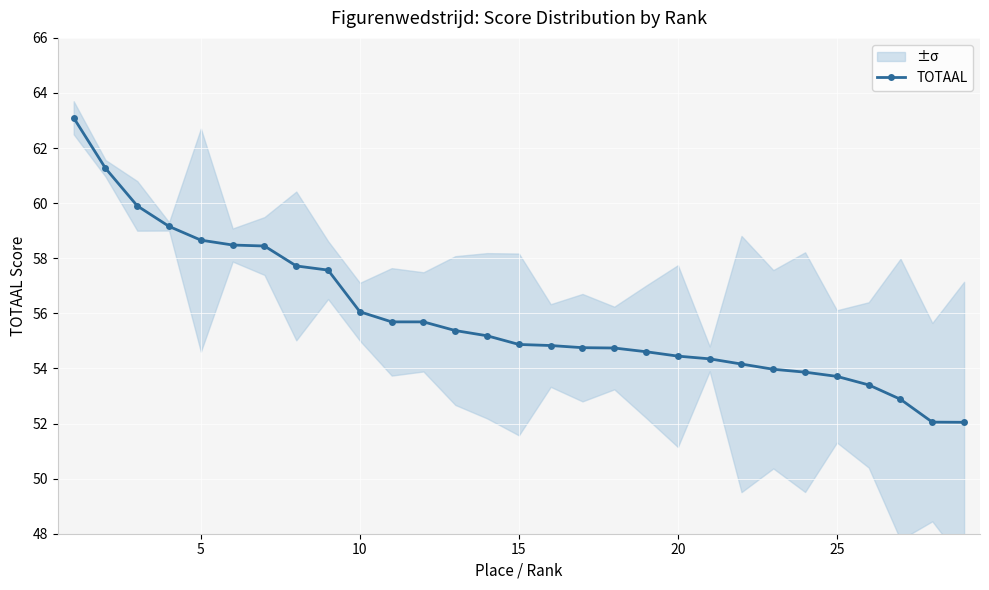

What is the minimum value for TOTAAL?

52.0